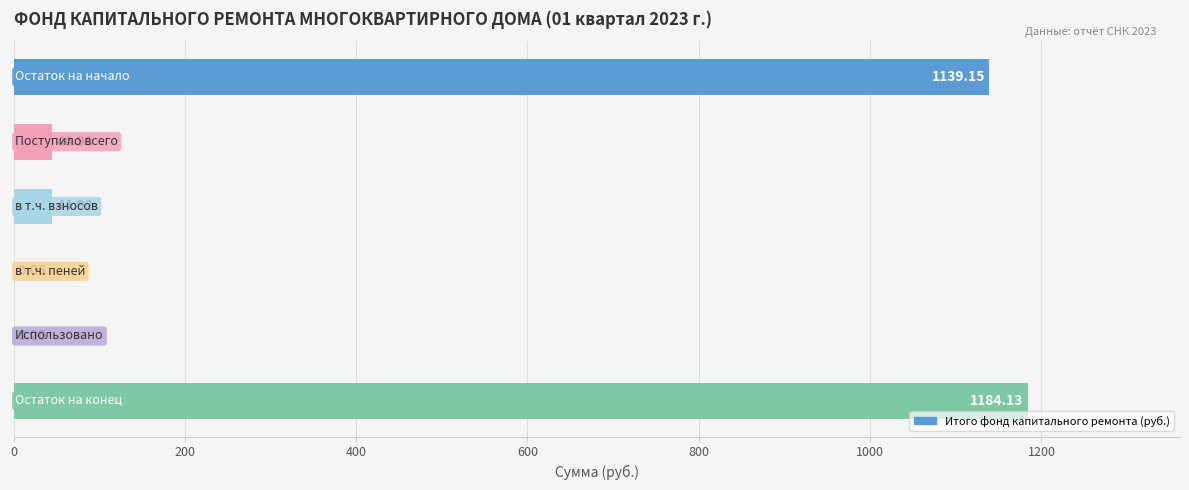

What is the sum of all values?

2413.2